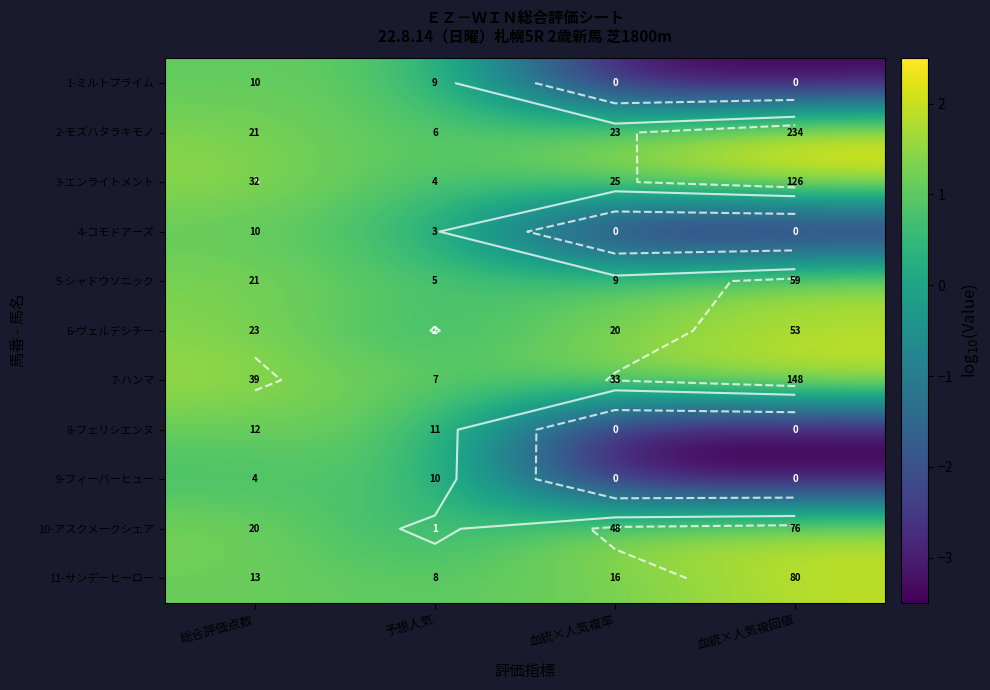

At which category is the sum across all series the highest?

総合評価点数